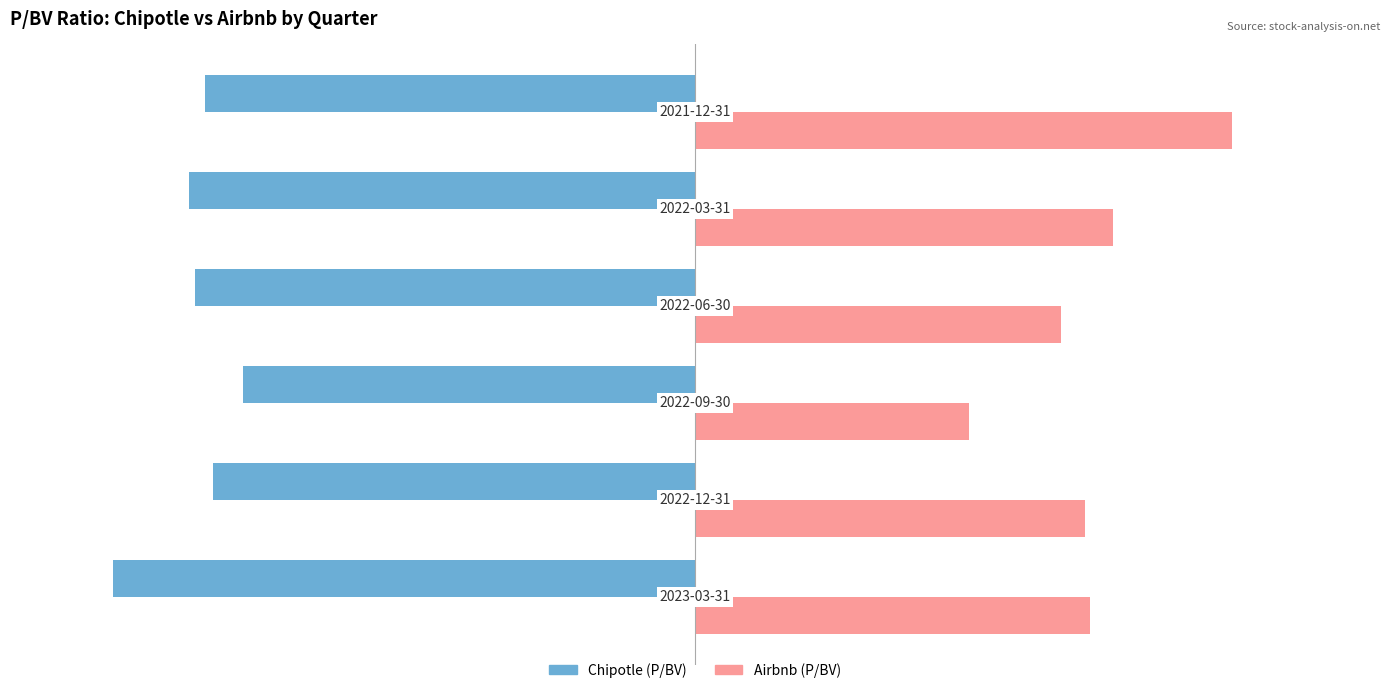

At how many categories does at least one series exceed -18?

6